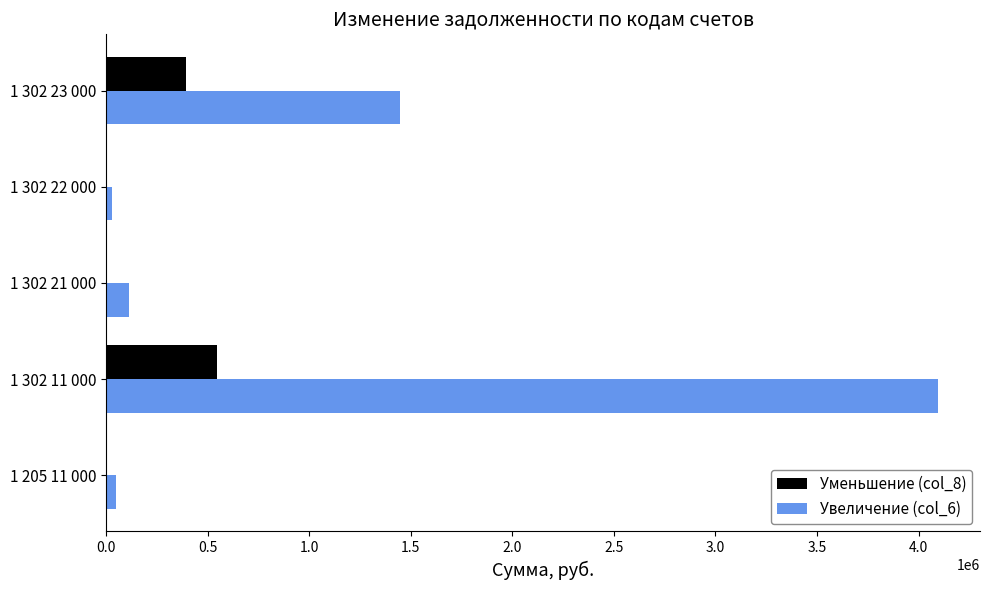

True or false: Увеличение (col_6) has a value of 48993.0 at 1 205 11 000.

True